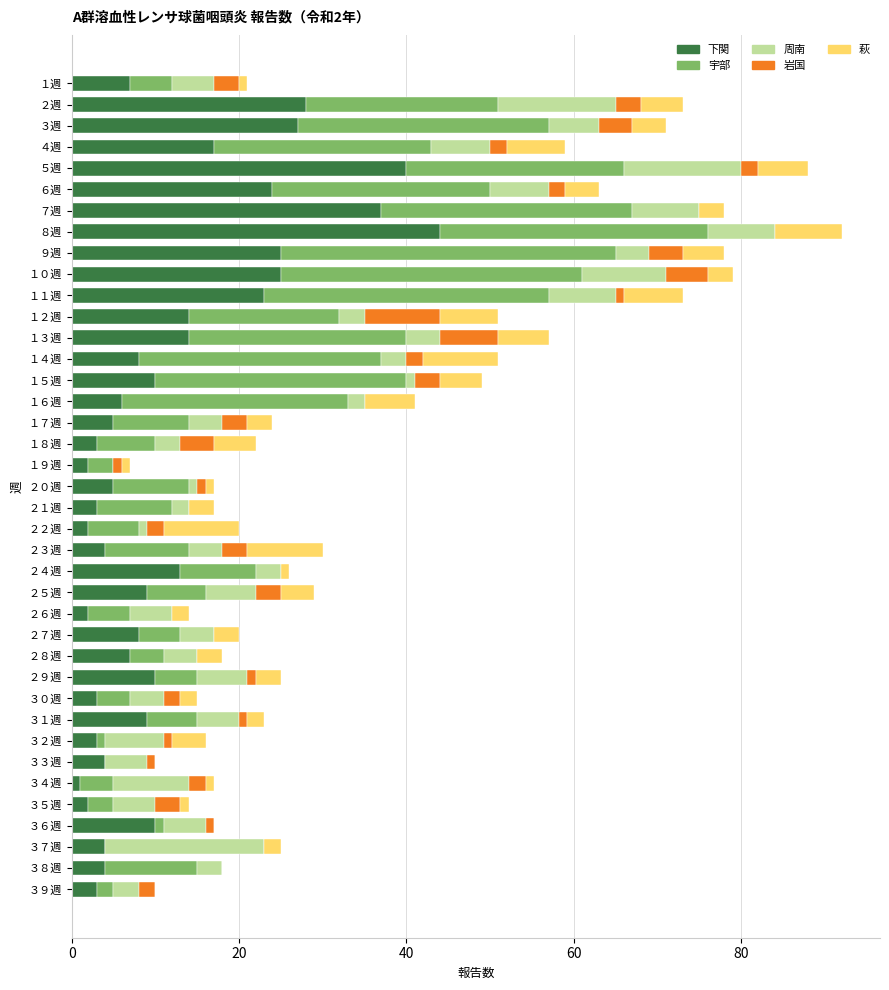

Which category has the highest value in the 下関 series?

８週